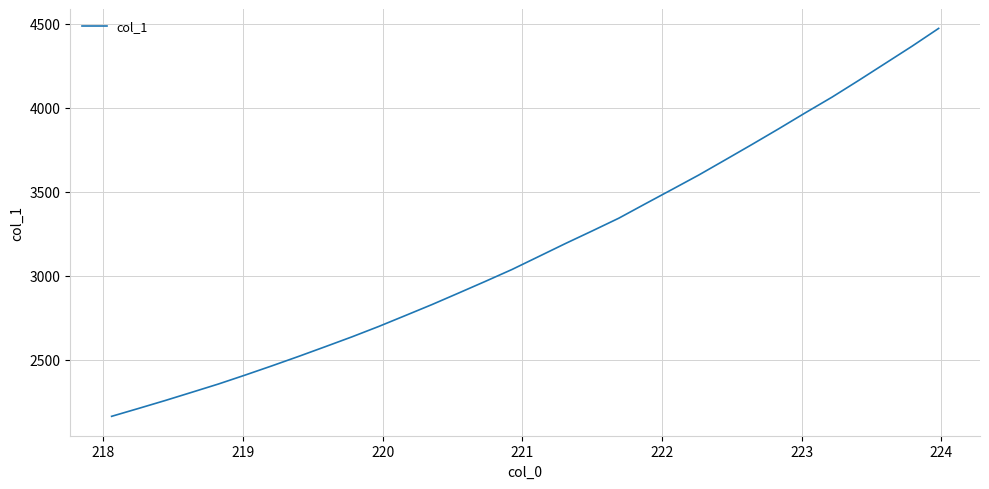

What is the greatest value displayed?

4473.5